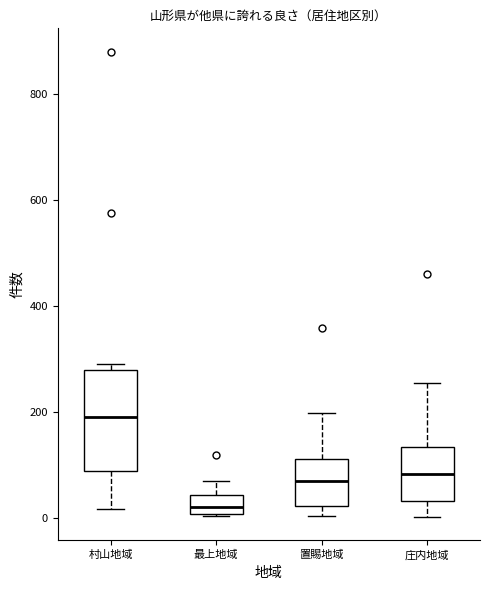

Reading left to right, read every box against the y-axis: the position of its median line, the range the box covers, and the ends of its whiskers. The values are not printed on the chart, so give them approximately, as read against the axis.

村山地域: median 200, box 80 to 280, whiskers 20 to 300
最上地域: median 20, box 0 to 40, whiskers 0 to 80
置賜地域: median 80, box 20 to 120, whiskers 0 to 200
庄内地域: median 80, box 40 to 140, whiskers 0 to 260